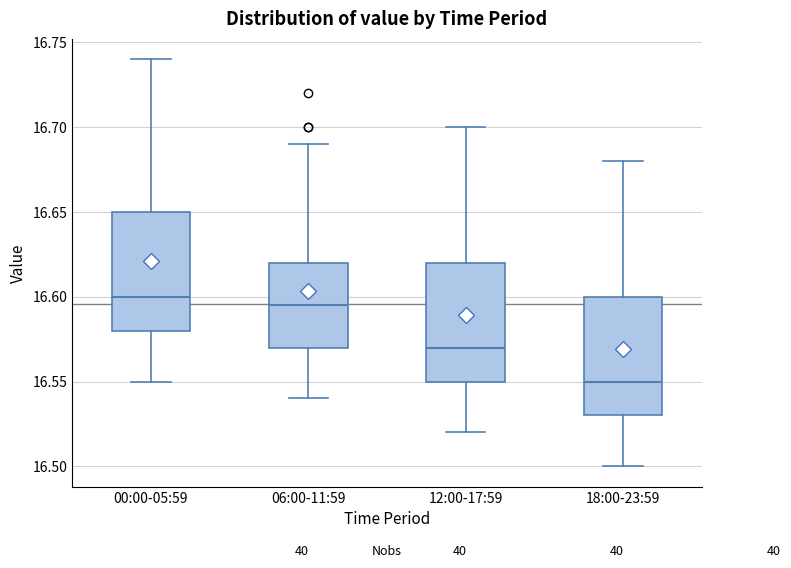

Which box's median line is the highest?

00:00-05:59